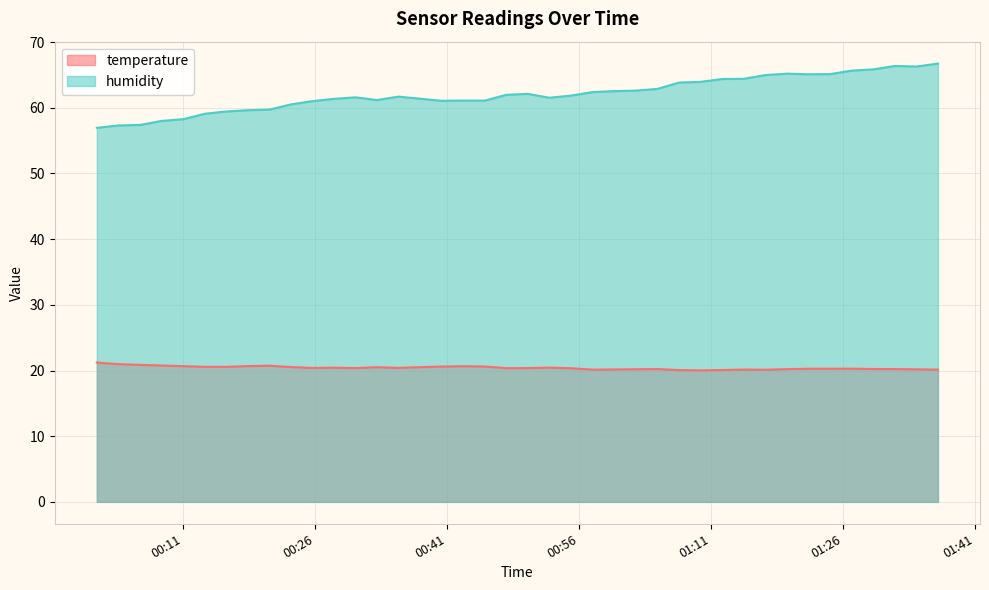

What is the minimum value shown in the chart?

20.0